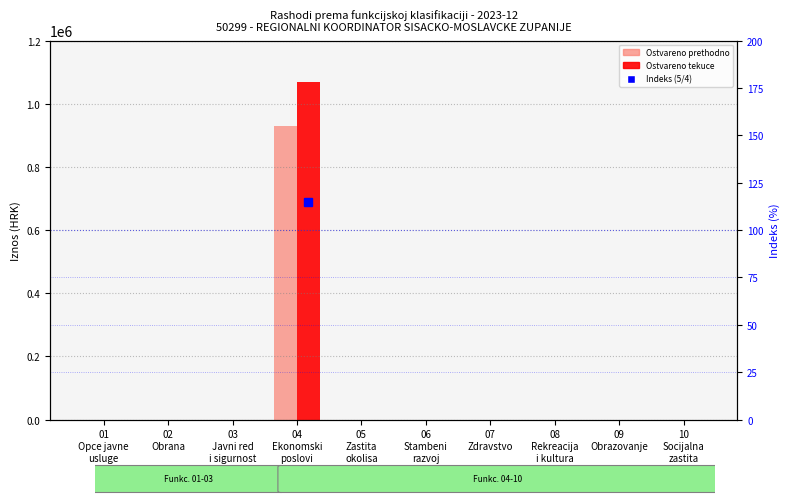

Rank the categories by Ostvareno tekuce value from highest to lowest.

04
Ekonomski
poslovi, 01
Opce javne
usluge, 02
Obrana, 03
Javni red
i sigurnost, 05
Zastita
okolisa, 06
Stambeni
razvoj, 07
Zdravstvo, 08
Rekreacija
i kultura, 09
Obrazovanje, 10
Socijalna
zastita